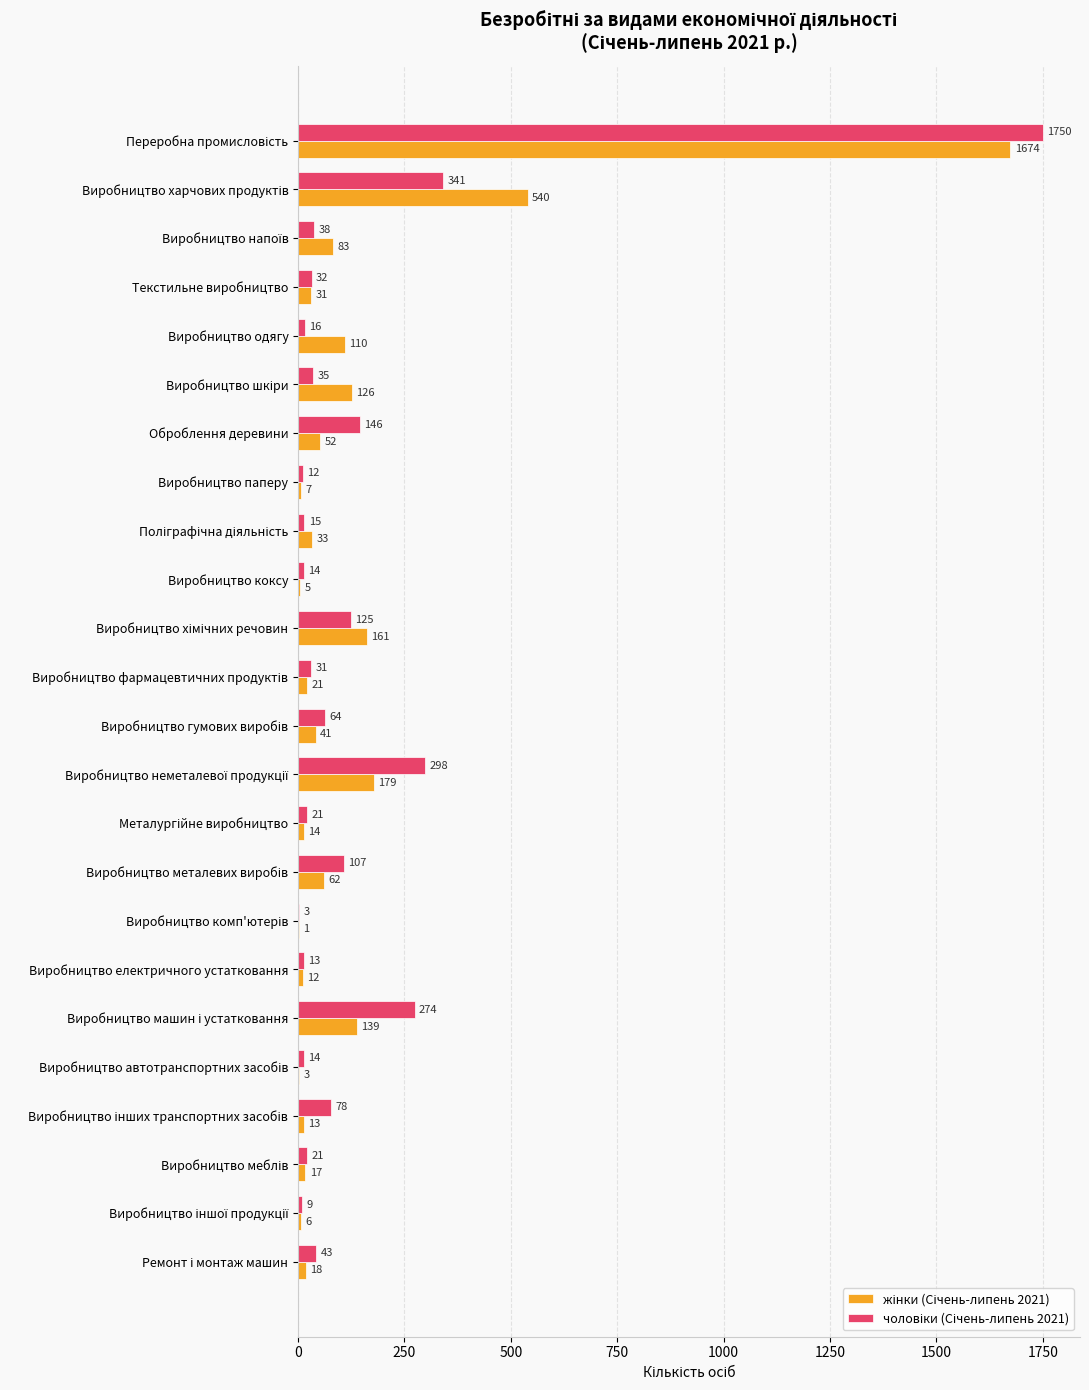

What is the maximum value for чоловіки (Січень-липень 2021)?

1750